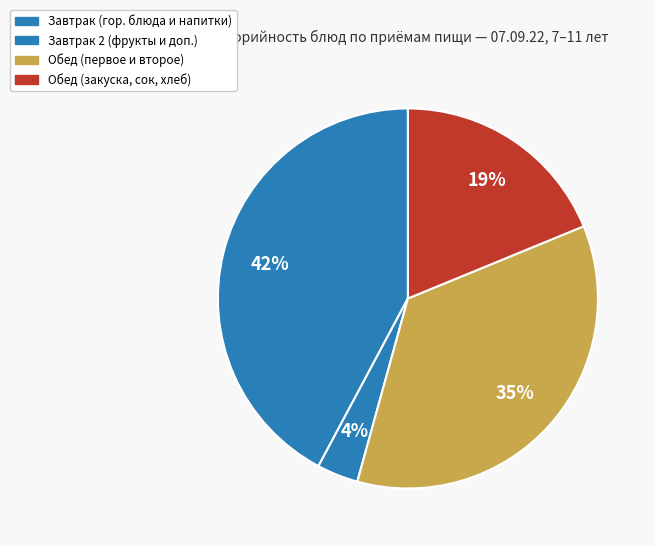

How many slices are in this pie chart?

4